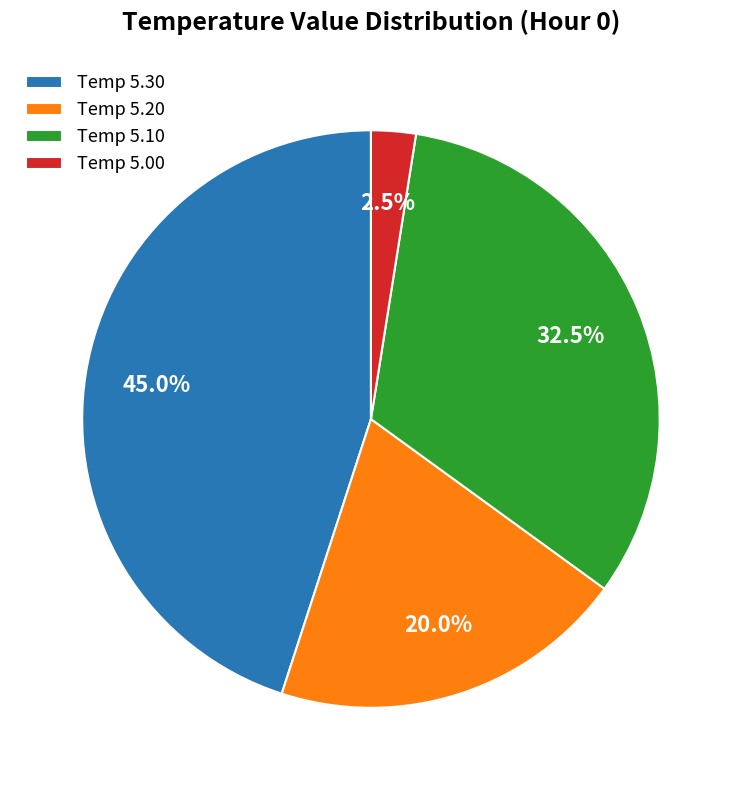

Rank the categories by value from lowest to highest.

Temp 5.00, Temp 5.20, Temp 5.10, Temp 5.30